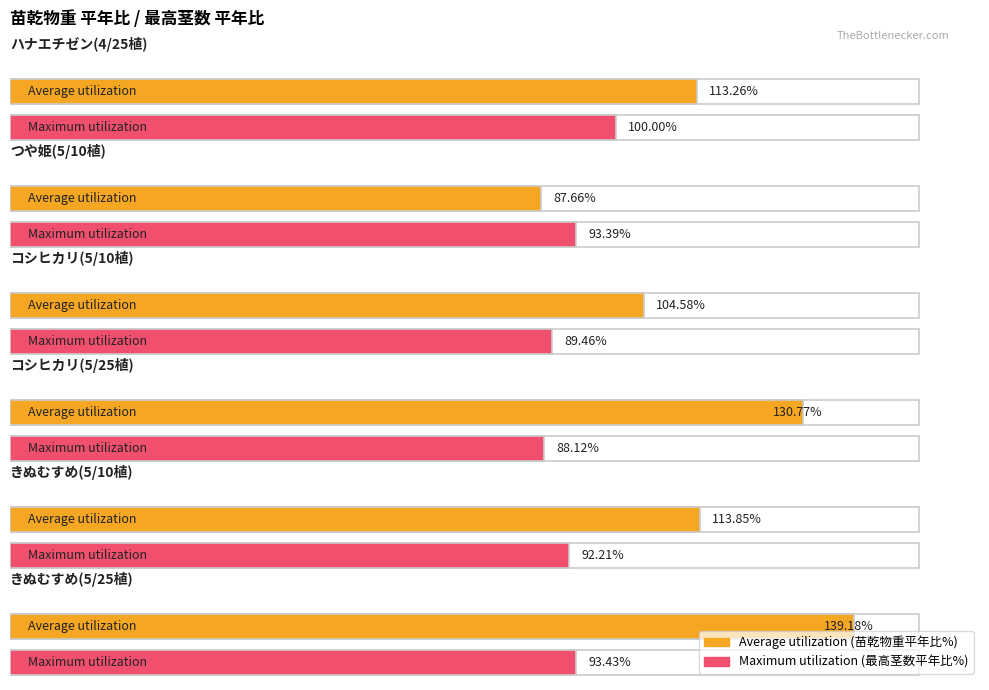

What position from the left is コシヒカリ(5/25植)?

4